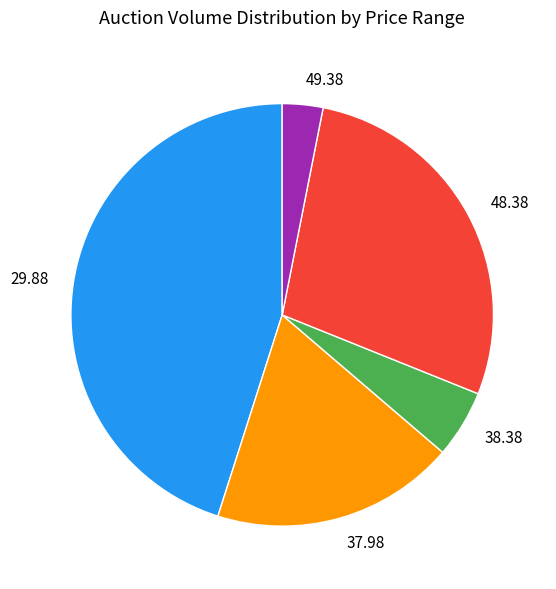

Rank the categories by value from lowest to highest.

49.38, 38.38, 37.98, 48.38, 29.88